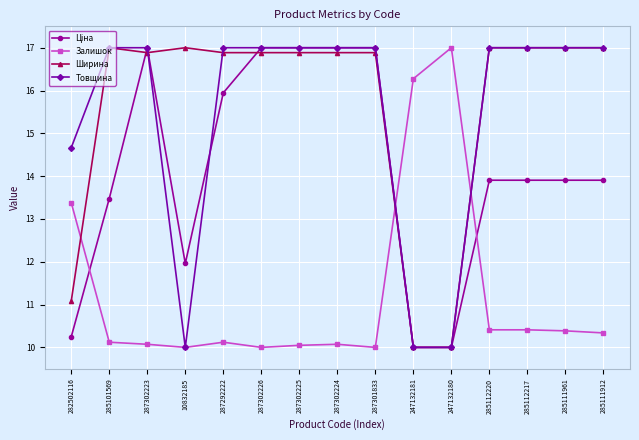

The value of Залишок at 282502116 is 4.6. True or false?

False